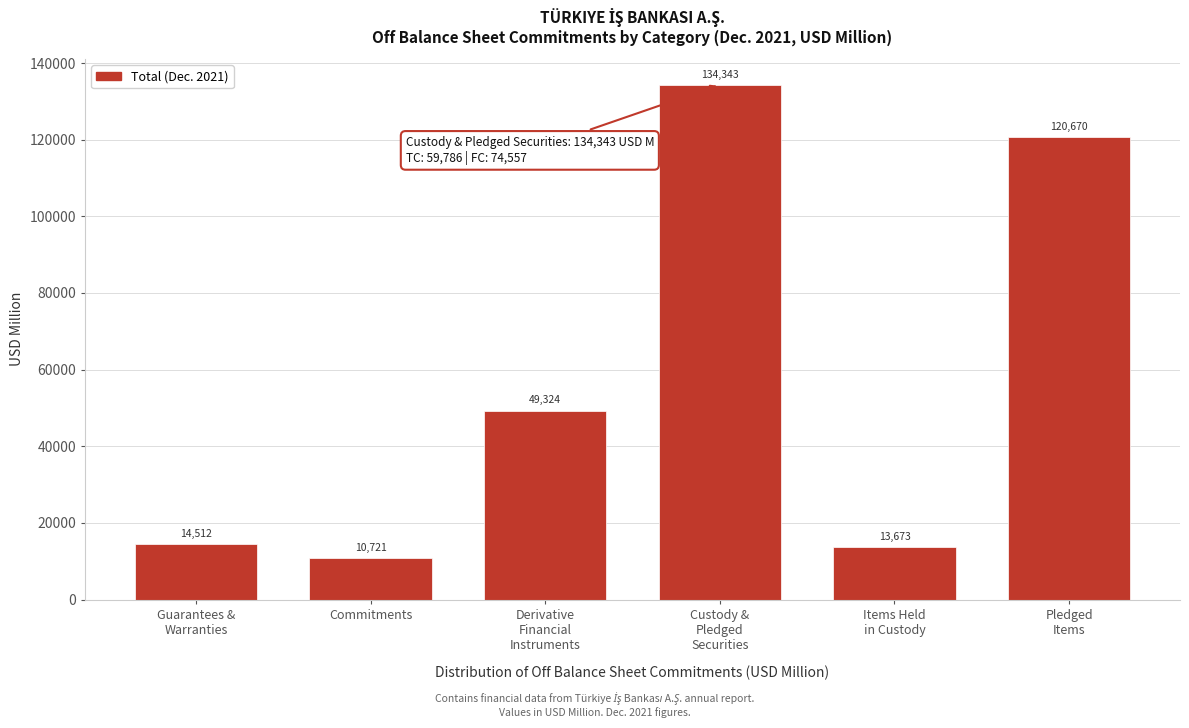

What is the value of the 6th bar from the left?

120670.0